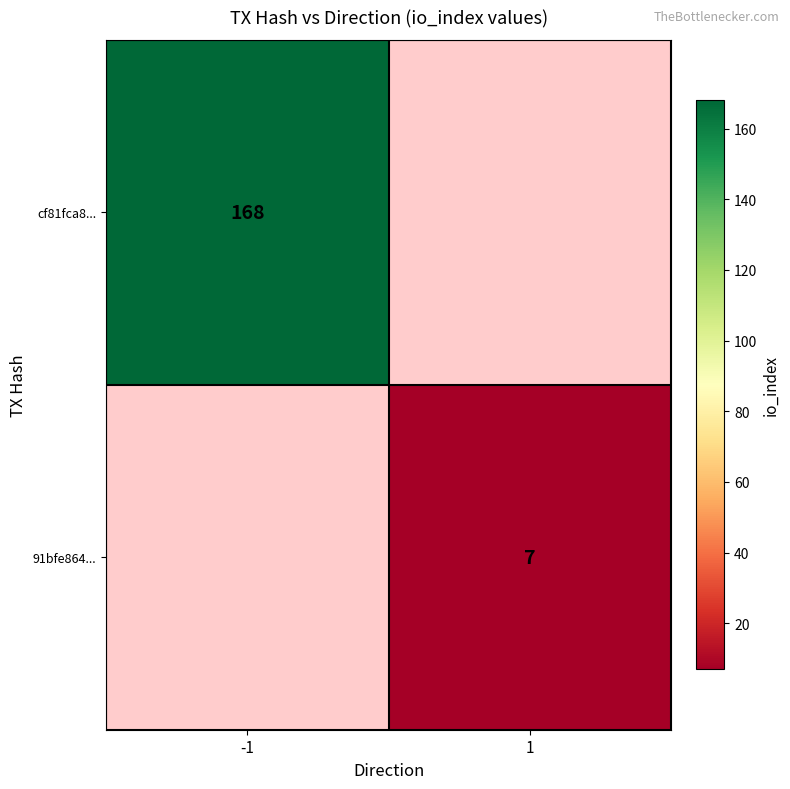

Which has a higher value, 1 or -1?

-1